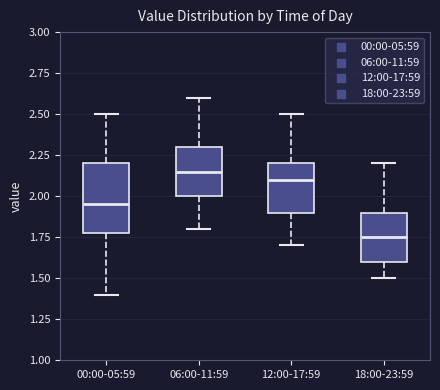

Which box's median line is the lowest?

18:00-23:59